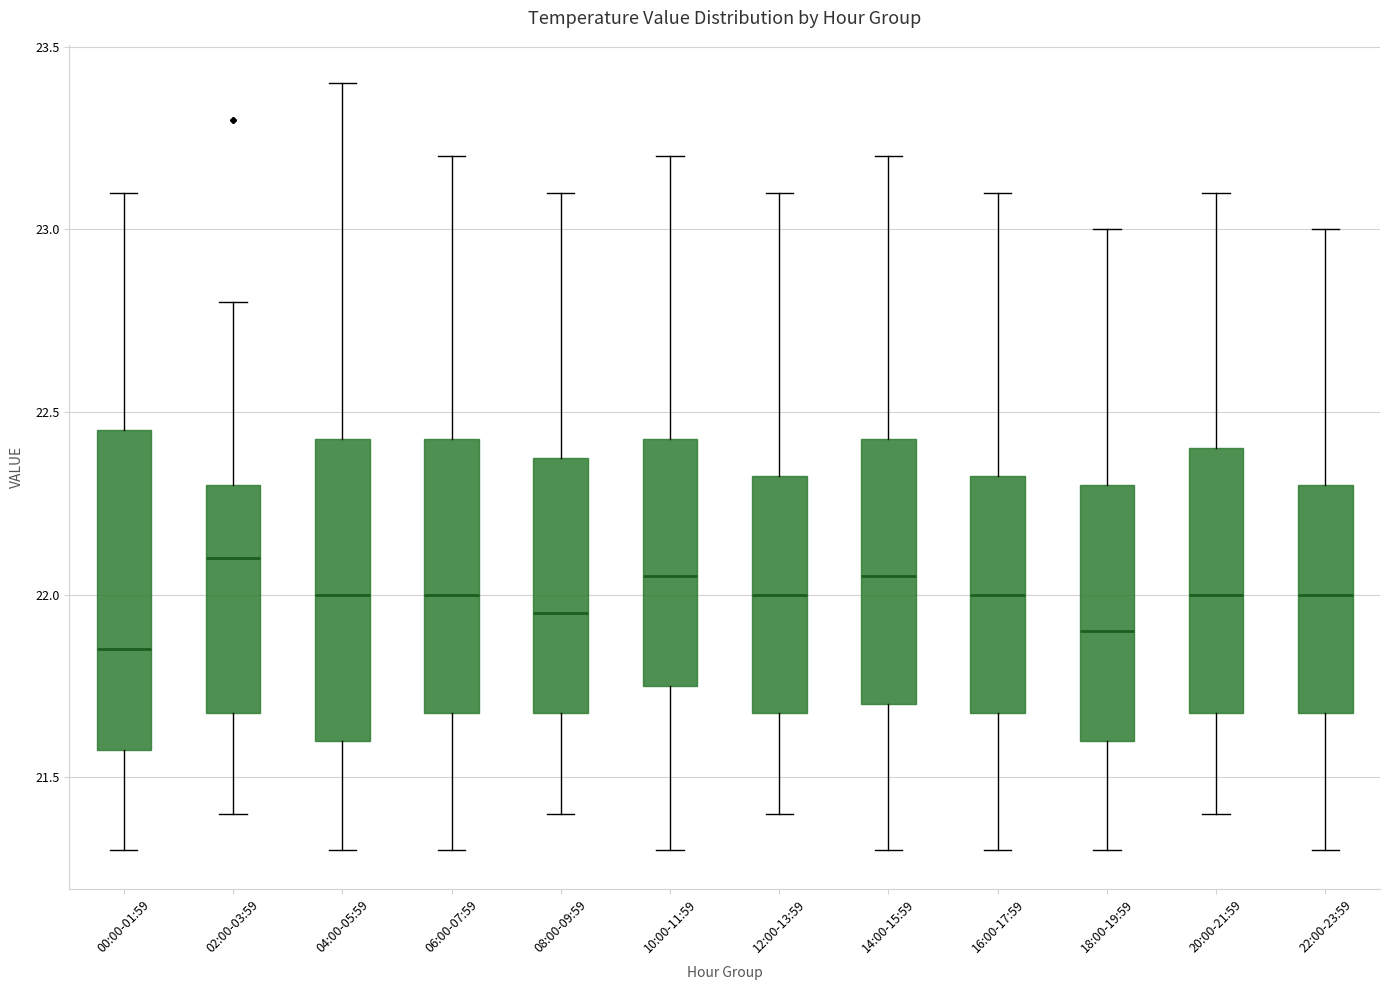

Reading left to right, read every box against the y-axis: the position of its median line, the range the box covers, and the ends of its whiskers. The values are not printed on the chart, so give them approximately, as read against the axis.

00:00-01:59: median 21.85, box 21.60 to 22.45, whiskers 21.30 to 23.10
02:00-03:59: median 22.10, box 21.70 to 22.30, whiskers 21.40 to 22.80
04:00-05:59: median 22.00, box 21.60 to 22.45, whiskers 21.30 to 23.40
06:00-07:59: median 22.00, box 21.70 to 22.45, whiskers 21.30 to 23.20
08:00-09:59: median 21.95, box 21.70 to 22.40, whiskers 21.40 to 23.10
10:00-11:59: median 22.05, box 21.75 to 22.45, whiskers 21.30 to 23.20
12:00-13:59: median 22.00, box 21.70 to 22.35, whiskers 21.40 to 23.10
14:00-15:59: median 22.05, box 21.70 to 22.45, whiskers 21.30 to 23.20
16:00-17:59: median 22.00, box 21.70 to 22.35, whiskers 21.30 to 23.10
18:00-19:59: median 21.90, box 21.60 to 22.30, whiskers 21.30 to 23.00
20:00-21:59: median 22.00, box 21.70 to 22.40, whiskers 21.40 to 23.10
22:00-23:59: median 22.00, box 21.70 to 22.30, whiskers 21.30 to 23.00